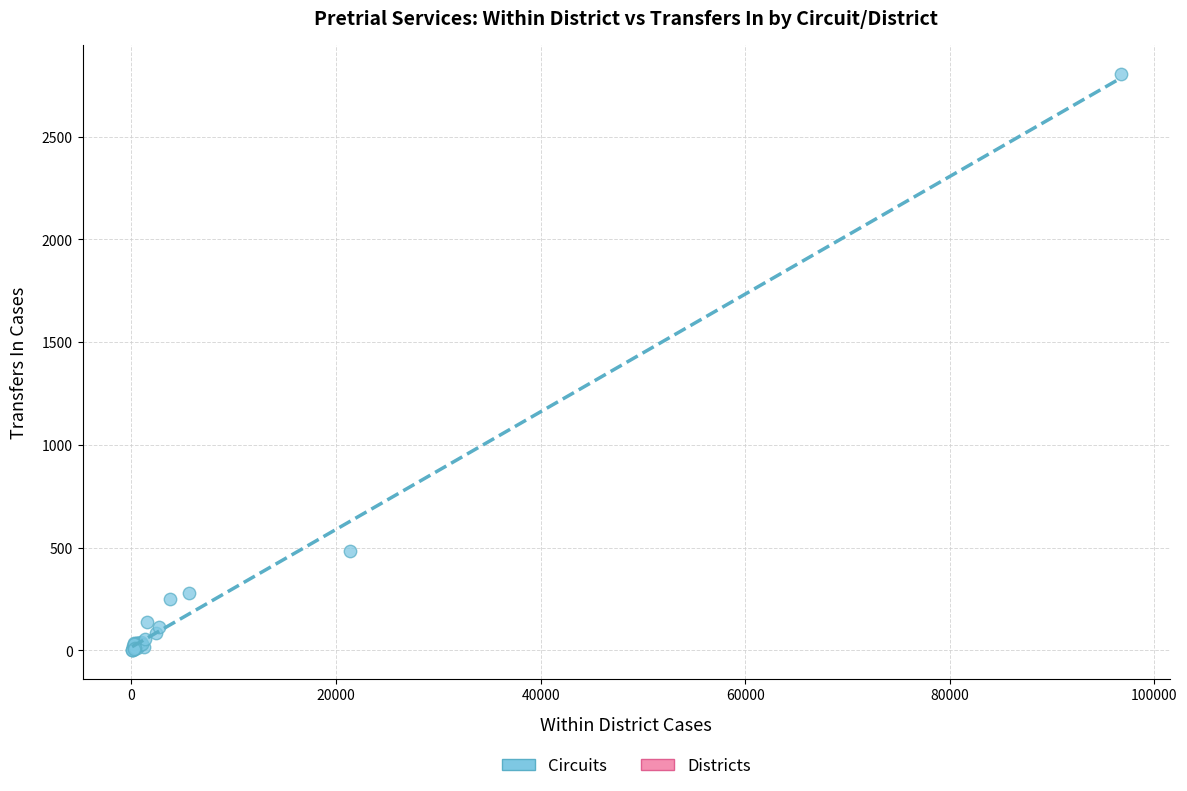

What Y value in the scatter plot is closest to 1403?

481